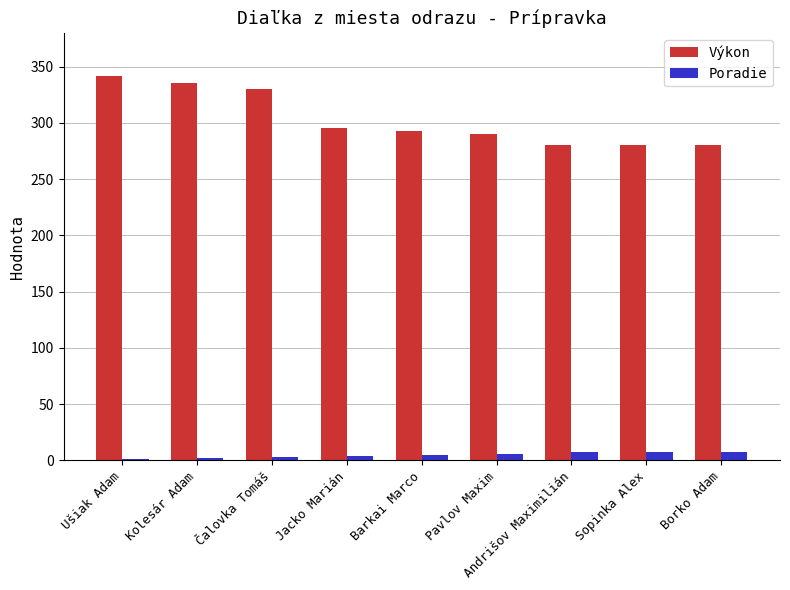

Where does the Výkon series first go above 293?

Ušiak Adam